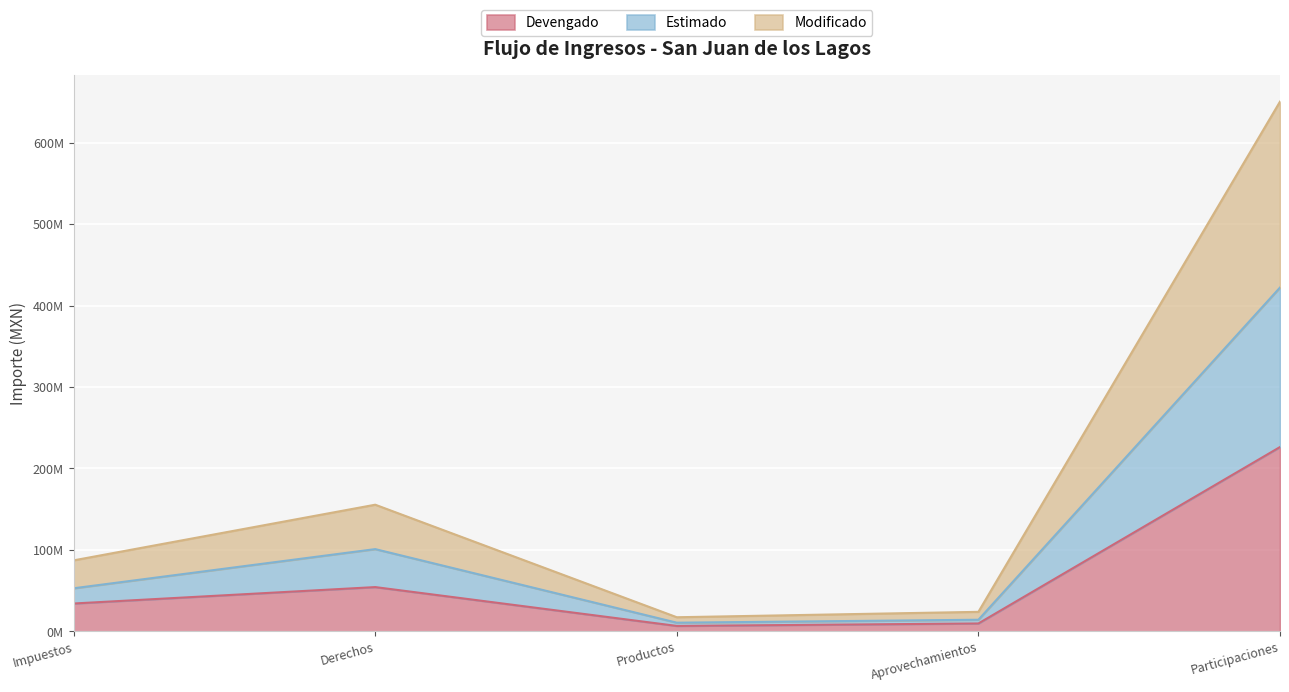

True or false: Estimado and Modificado cross at least once.

False